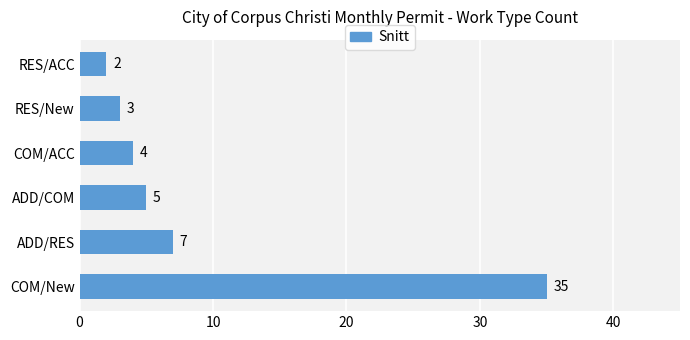

What is the difference between the maximum and minimum values?

33